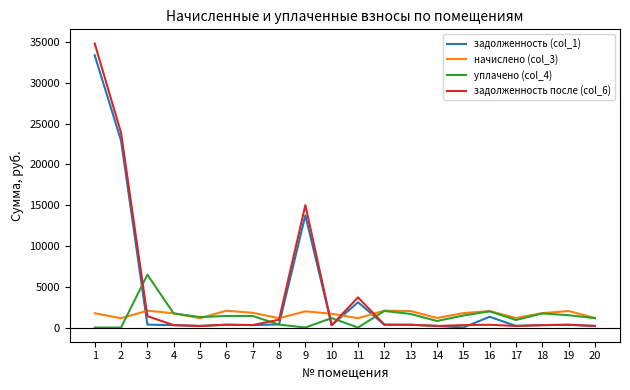

At which category is the sum across all series the highest?

1